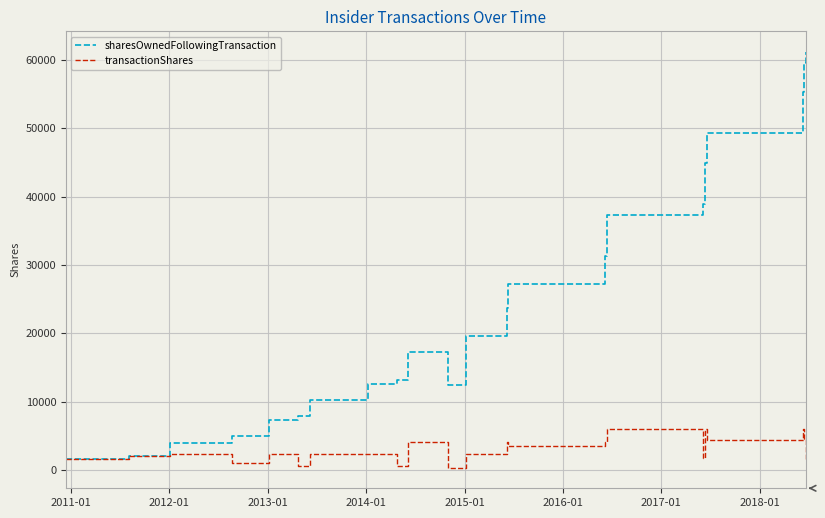

What are all the series names shown in the legend?

sharesOwnedFollowingTransaction, transactionShares